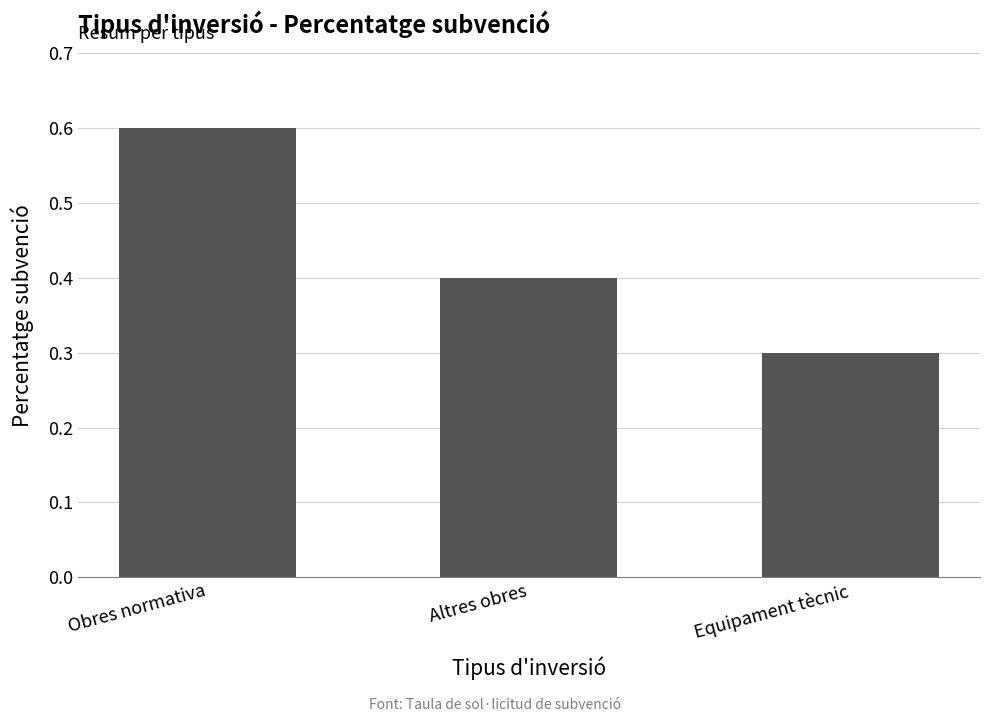

Which label corresponds to the largest value in the chart?

Obres normativa